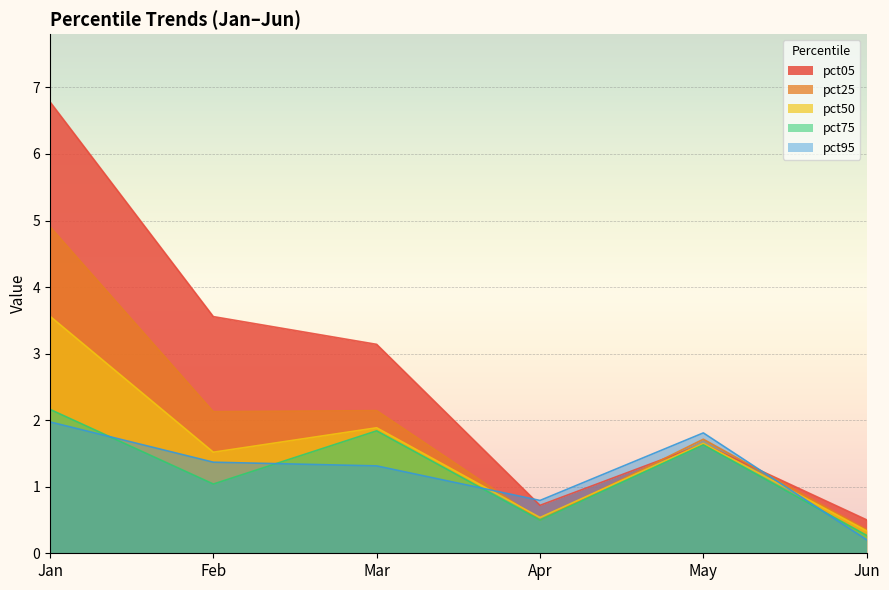

At which category is the sum across all series the highest?

Jan